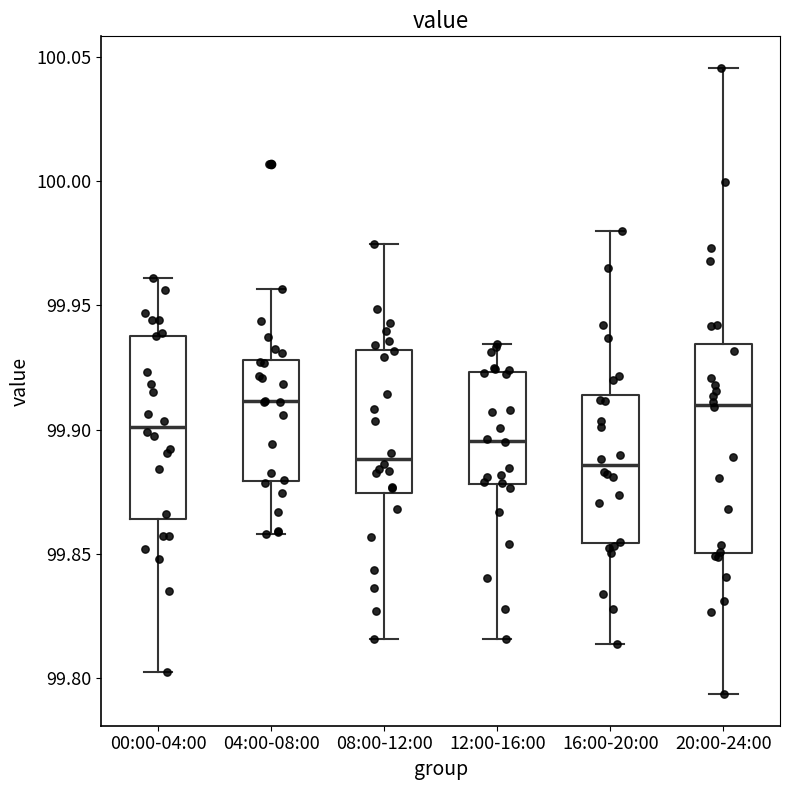

Comparing the boxes themselves (not the whiskers), which one is the tallest?

20:00-24:00